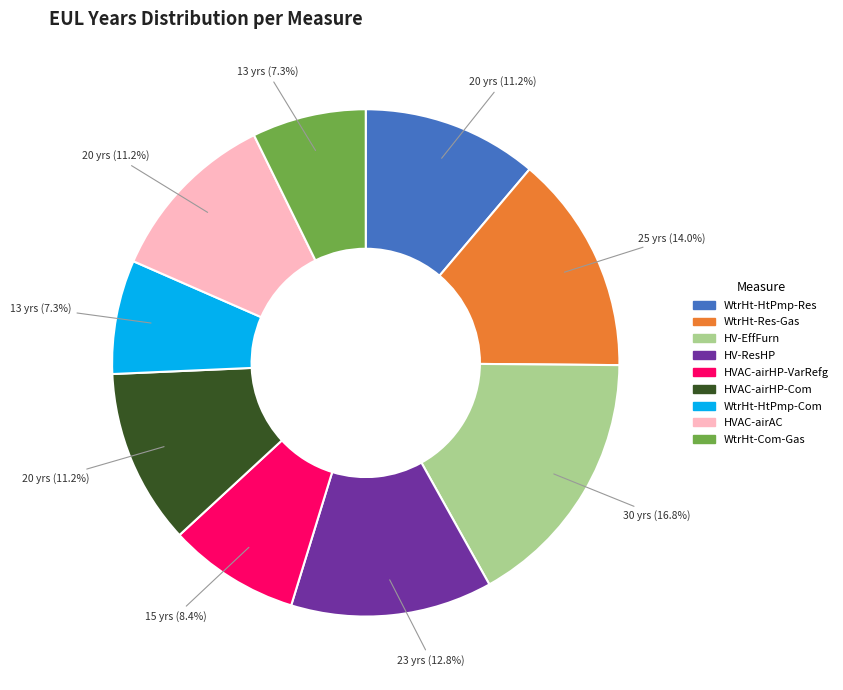

To the nearest percent, what is the average slice percentage?

11%